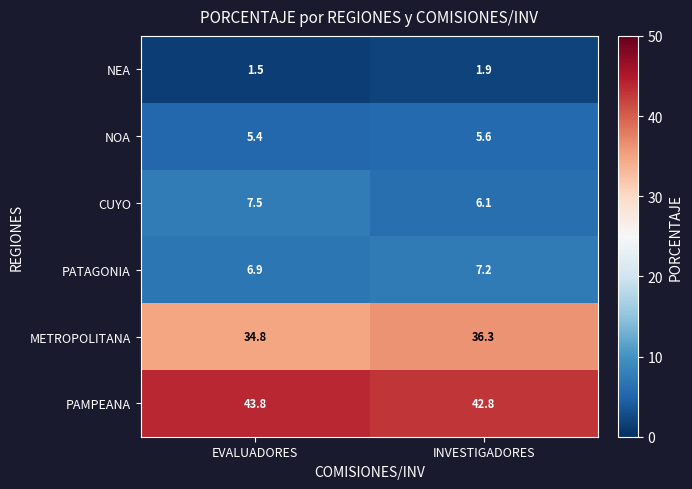

How many series are shown in this chart?

6